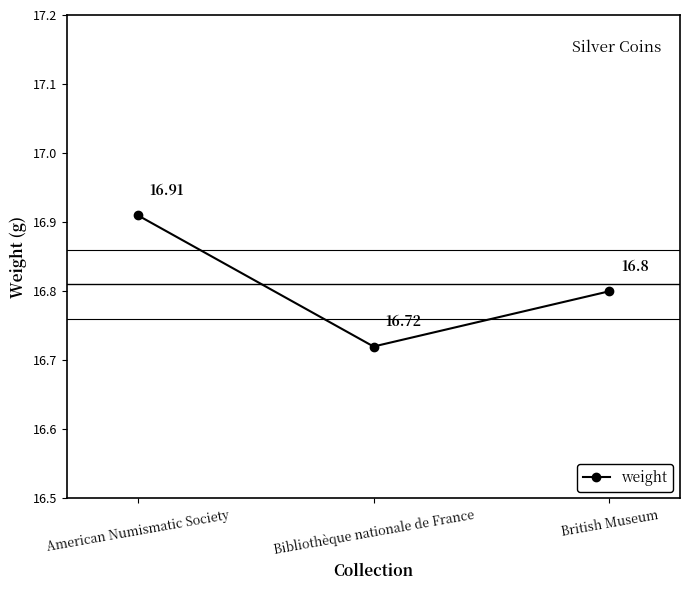

Reading right to left, transcribe all the data shown in this chart.

16.8	16.7	16.9